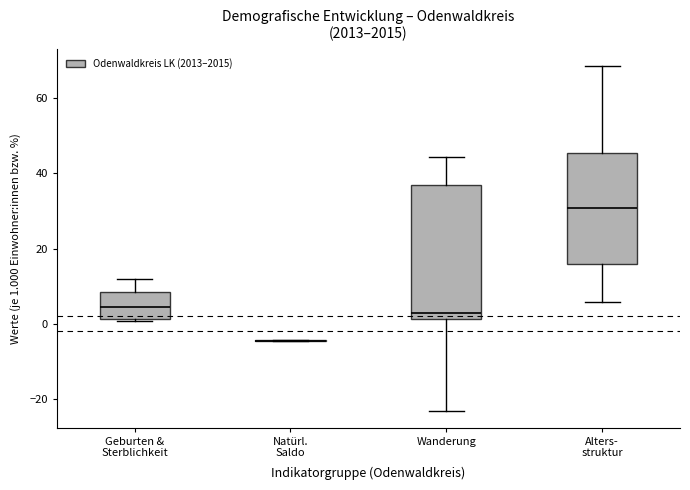

Reading left to right, transcribe this box plot: for each box, give where its median line is, the range the box spans, and where its two whiskers end, as read against the y-axis. The values are not printed on the chart, so give them approximately, as read against the axis.

Geburten & Sterblichkeit: median 4, box 2 to 8, whiskers 0 to 12
Natürl. Saldo: box collapsed to a line at -4, whiskers -4 to -4
Wanderung: median 2 (just above the box's lower edge), box 2 to 38, whiskers -24 to 44
Alters- struktur: median 30, box 16 to 46, whiskers 6 to 68